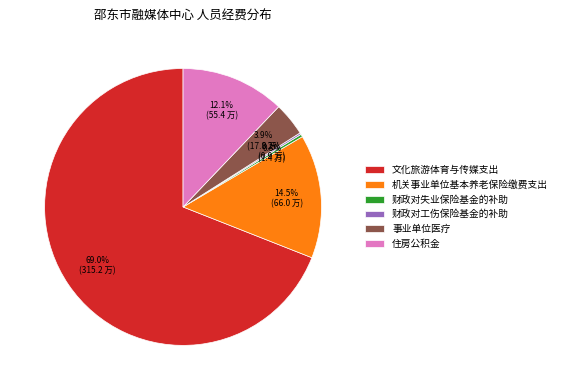

What percentage is the 住房公积金 slice, to the nearest percent?

12%